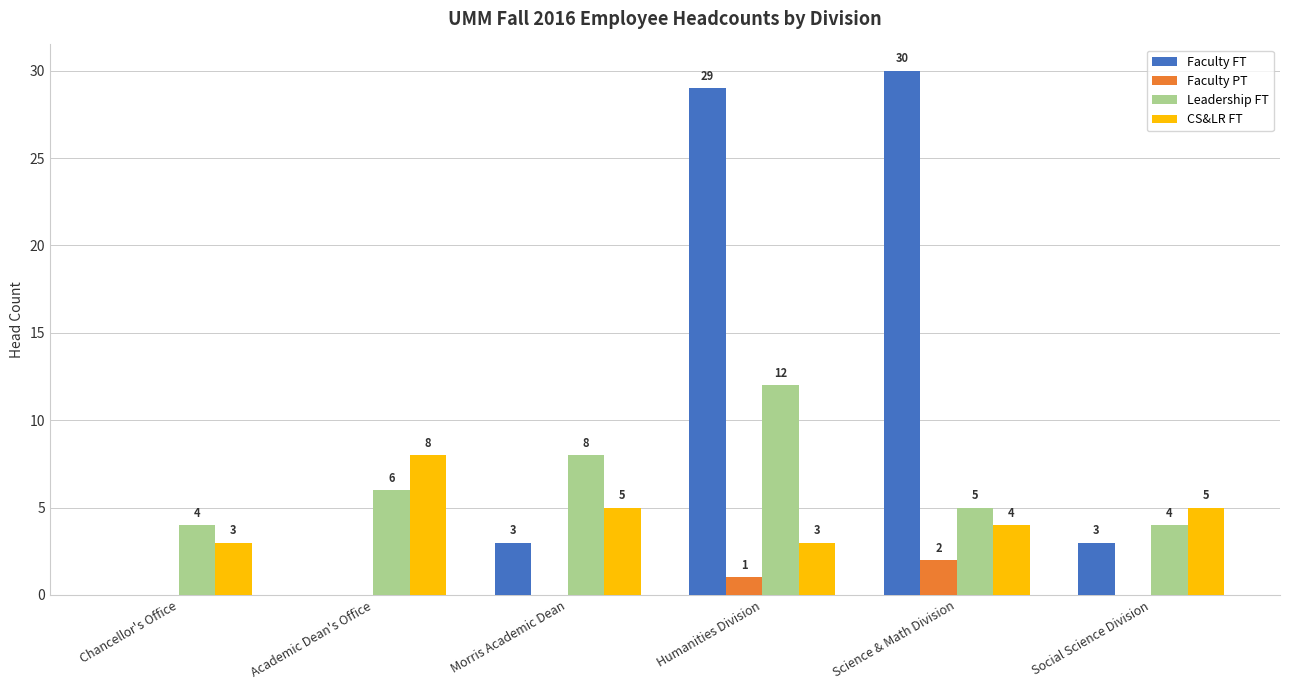

What value does the Leadership FT series have at Morris Academic Dean?

8